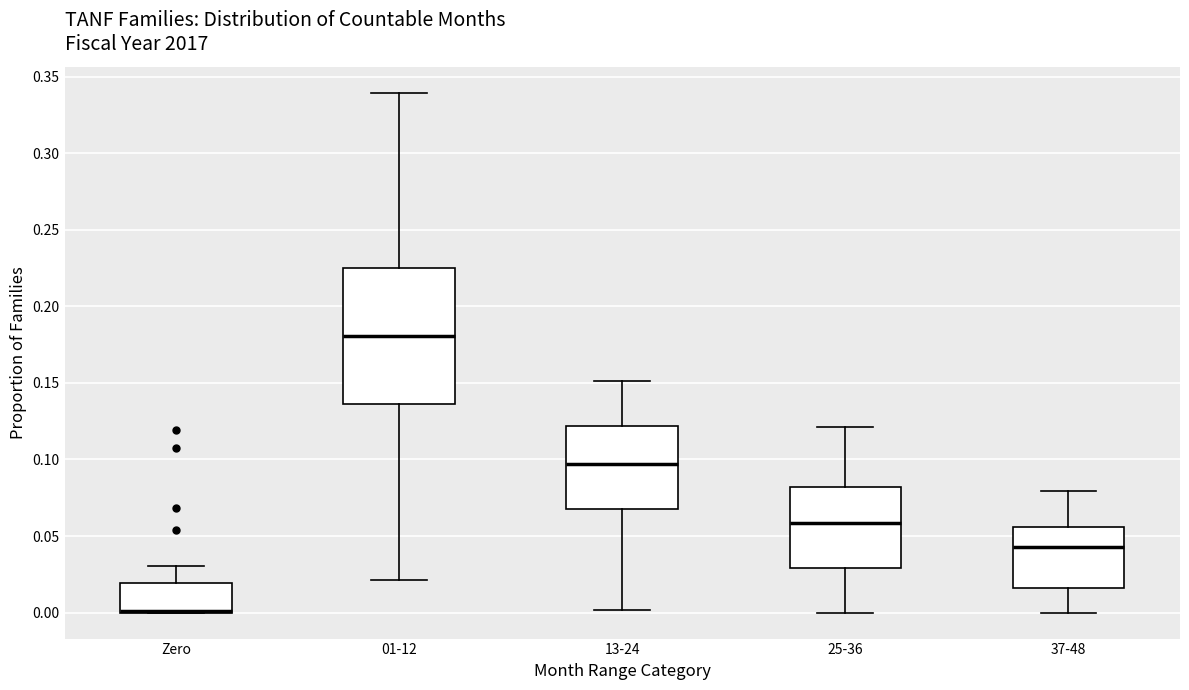

Comparing the boxes themselves (not the whiskers), which one is the tallest?

01-12